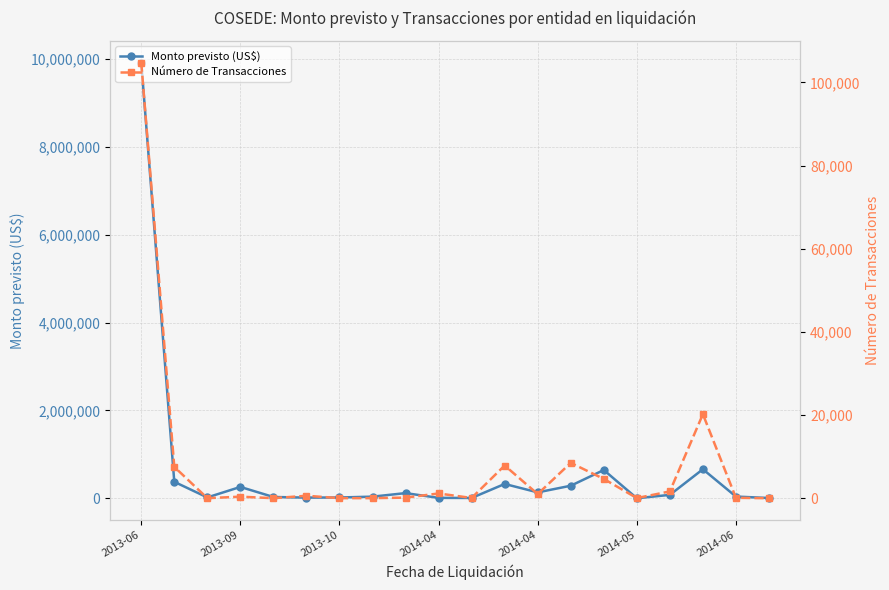

How many interior local peaks does the Monto previsto (US$) series have?

5